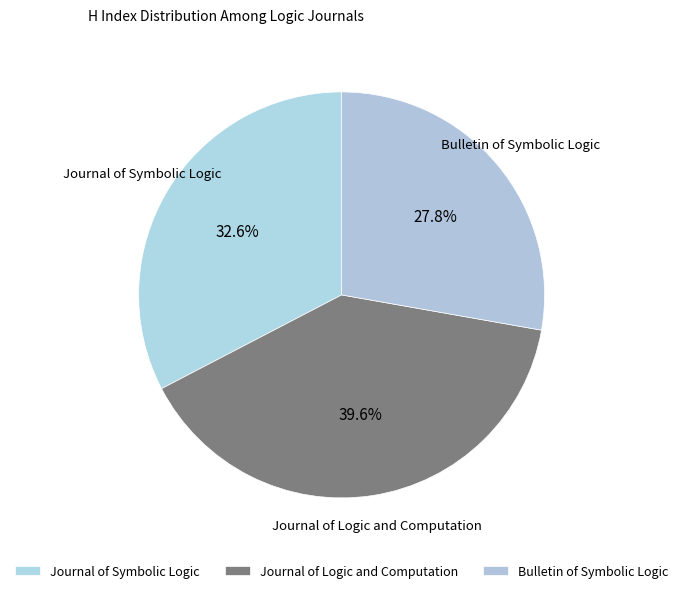

What percentage do Journal of Symbolic Logic and Journal of Logic and Computation together represent?

72.2%